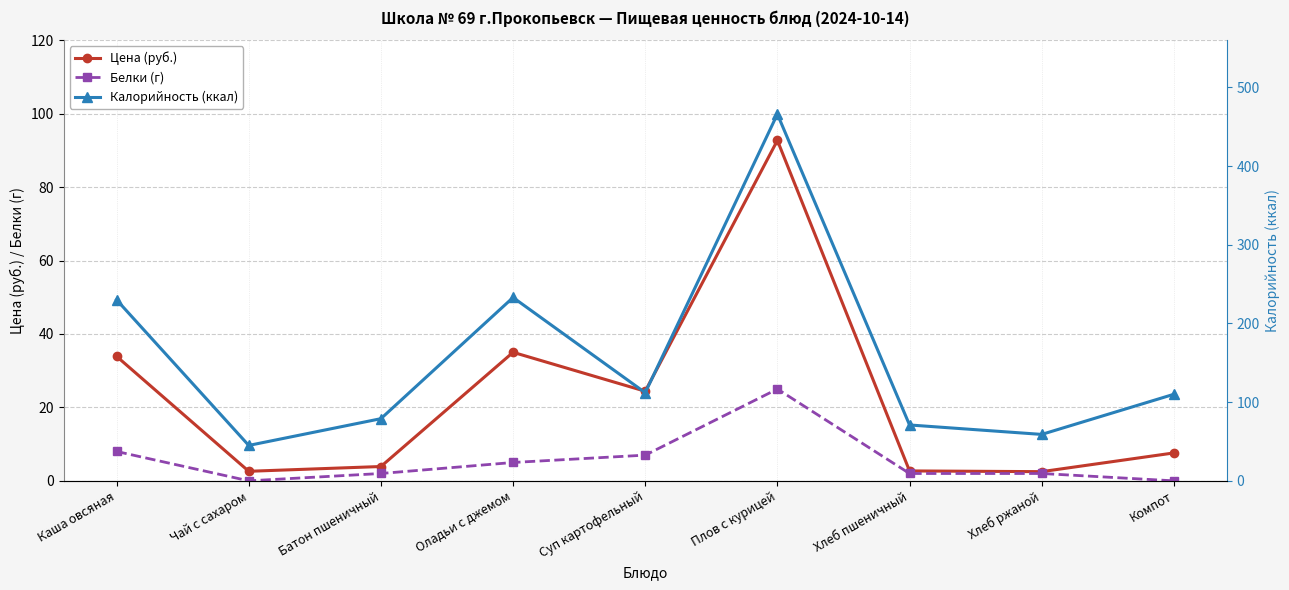

What is the value of the Цена (руб.) point at the 9th from the left?

7.6